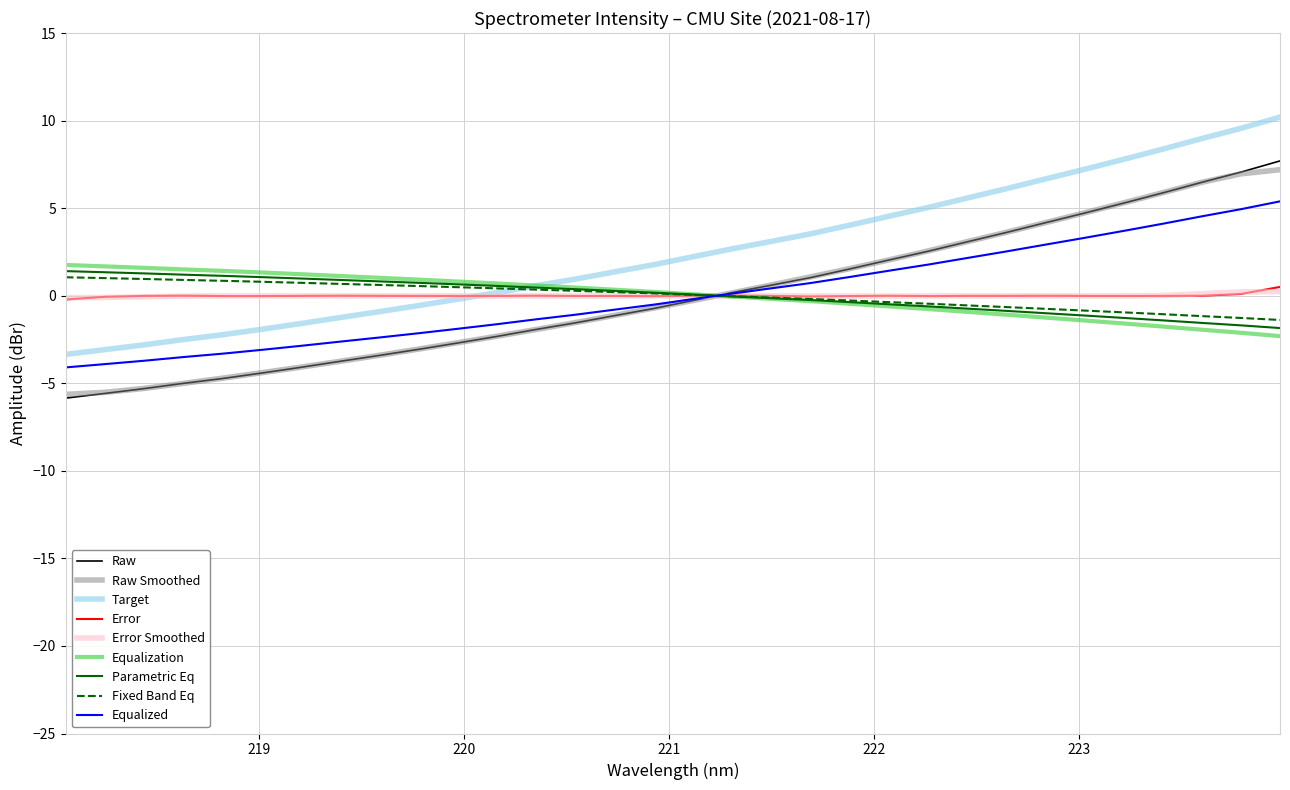

What is the maximum value shown in the chart?

10.2